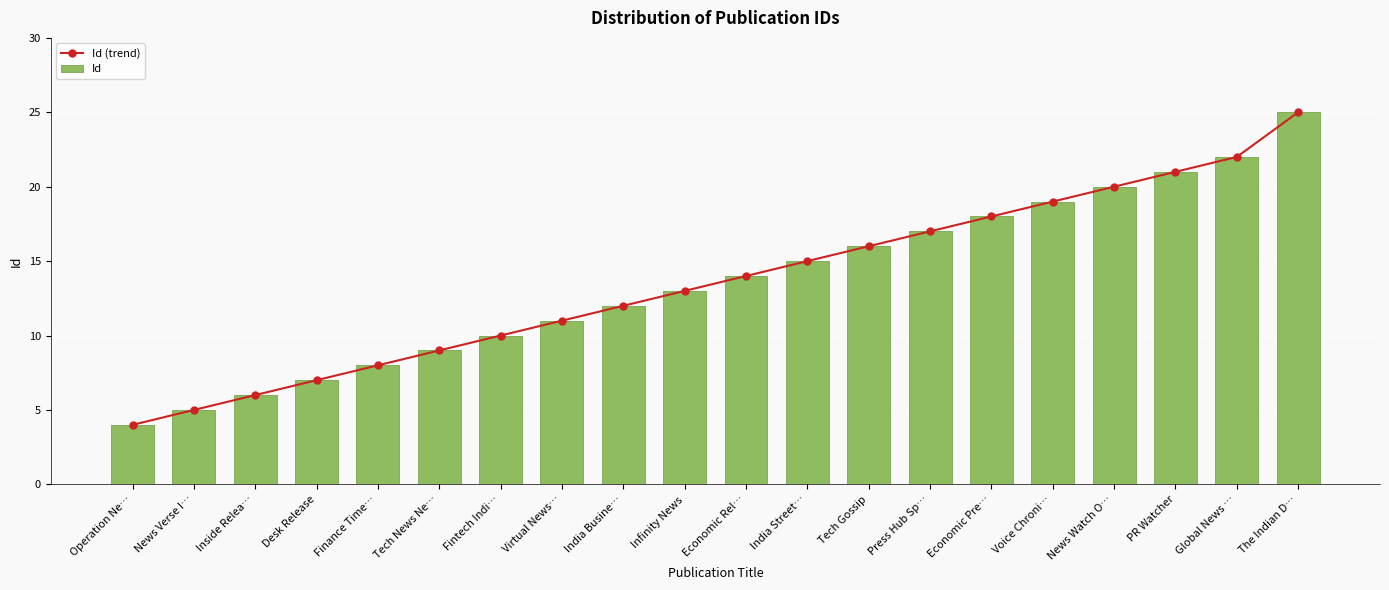

Is it true that Id (trend) equals 11 at The Indian D…?

False